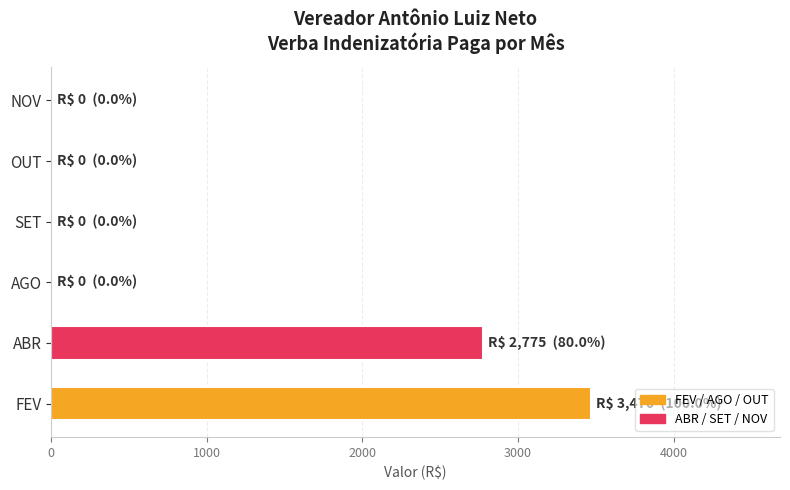

At which label is the value closest to 1735?

ABR